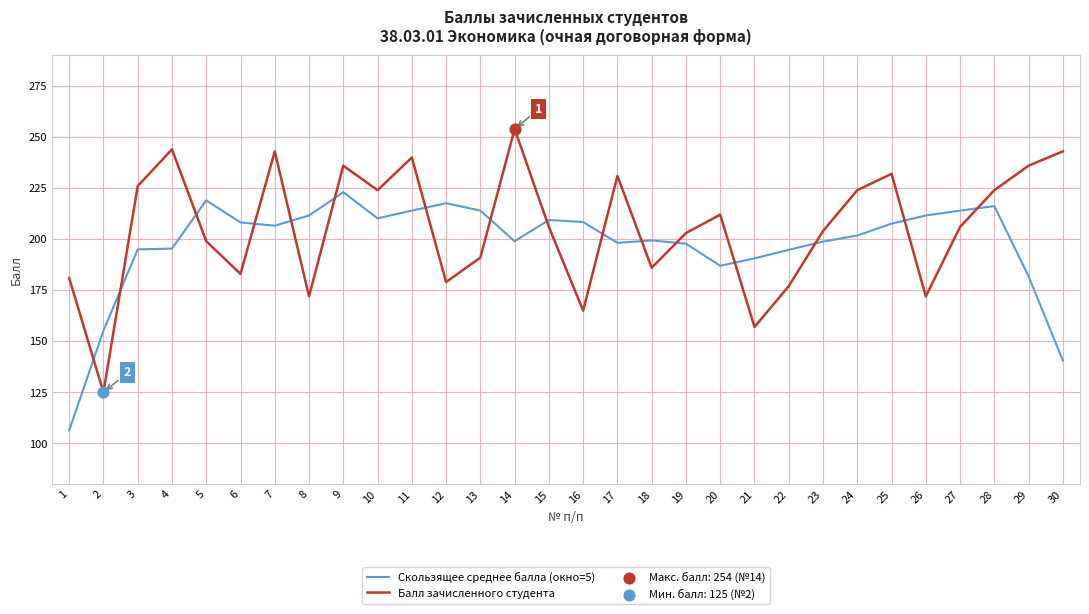

After their last crossing, which series has the higher values: Балл зачисленного студента or Скользящее среднее балла (окно=5)?

Балл зачисленного студента